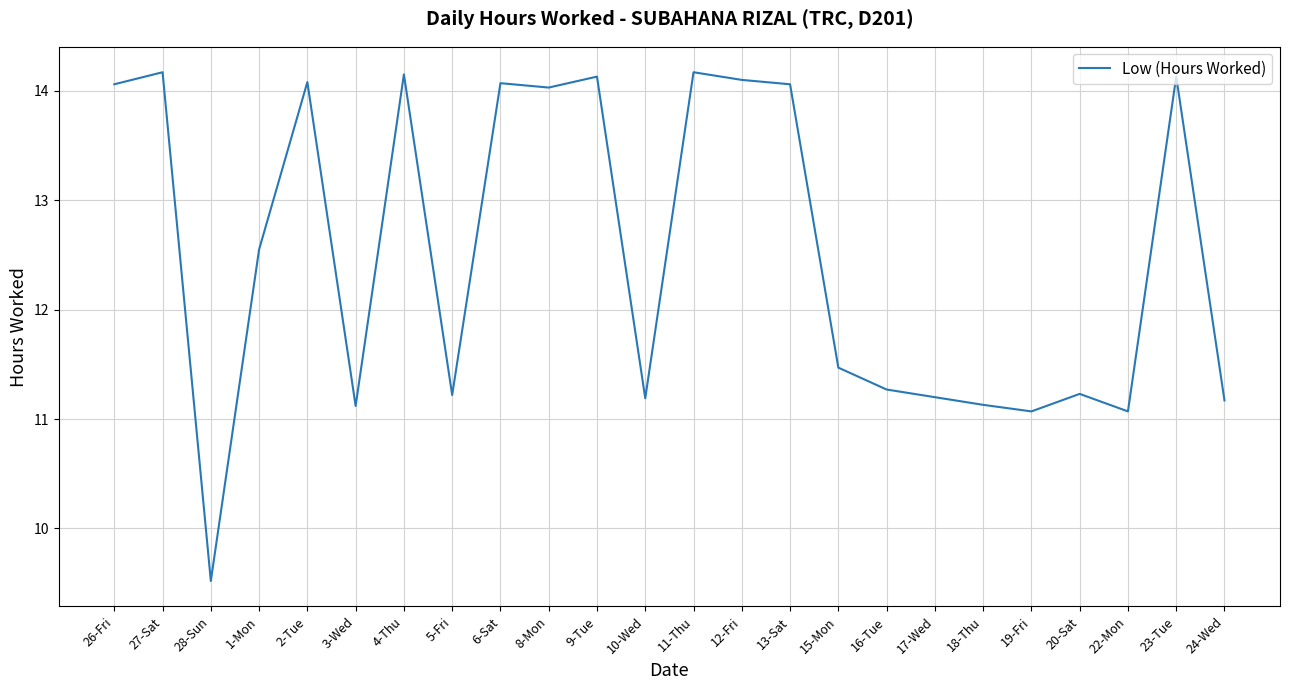

Is it true that the value at 20-Sat is 11.2?

True